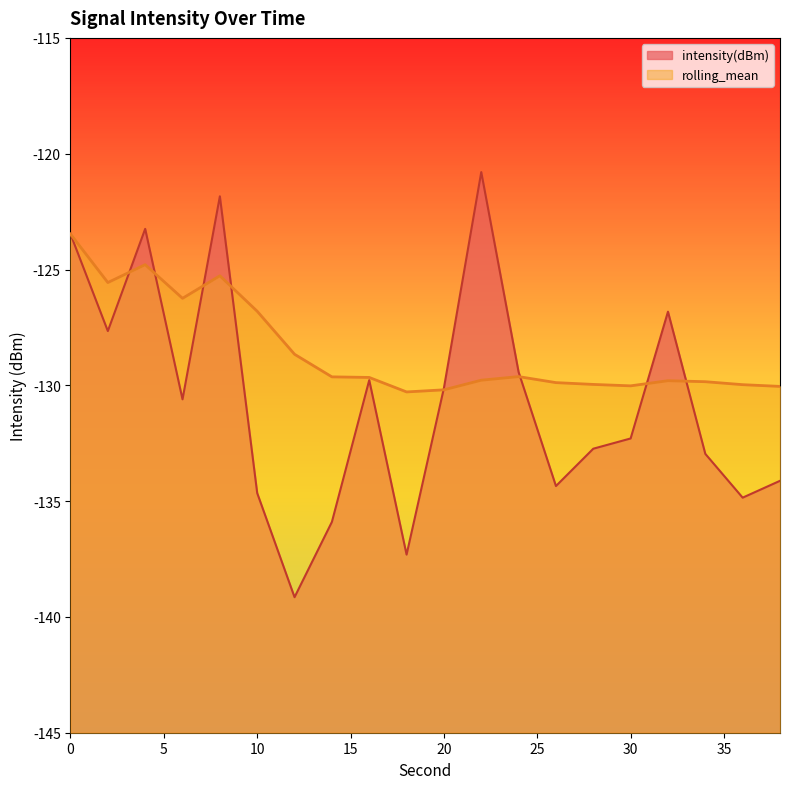

Reading right to left, what are all the values shown in this chart?

intensity(dBm): -134.1	-134.9	-133.0	-126.8	-132.3	-132.7	-134.3	-129.4	-120.8	-130.1	-137.3	-129.8	-135.9	-139.1	-134.7	-121.8	-130.6	-123.2	-127.7	-123.5
rolling_mean: -130.0	-130.0	-129.8	-129.8	-130.0	-130.0	-129.9	-129.6	-129.8	-130.2	-130.3	-129.7	-129.6	-128.7	-126.8	-125.3	-126.2	-124.8	-125.6	-123.5